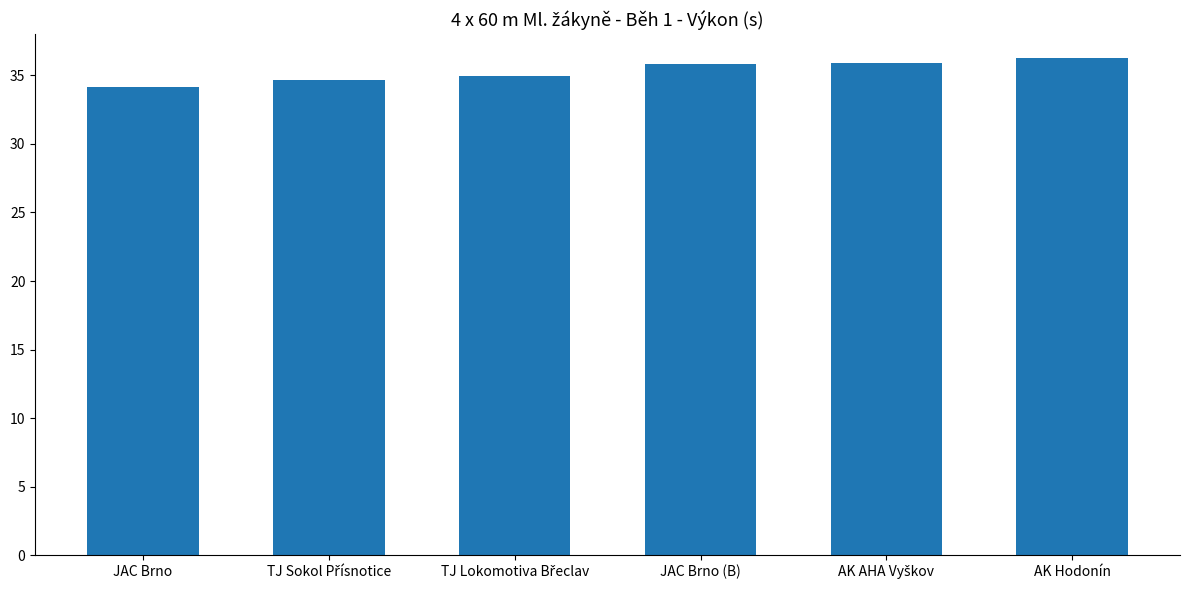

True or false: the data shows 13.0 at JAC Brno.

False